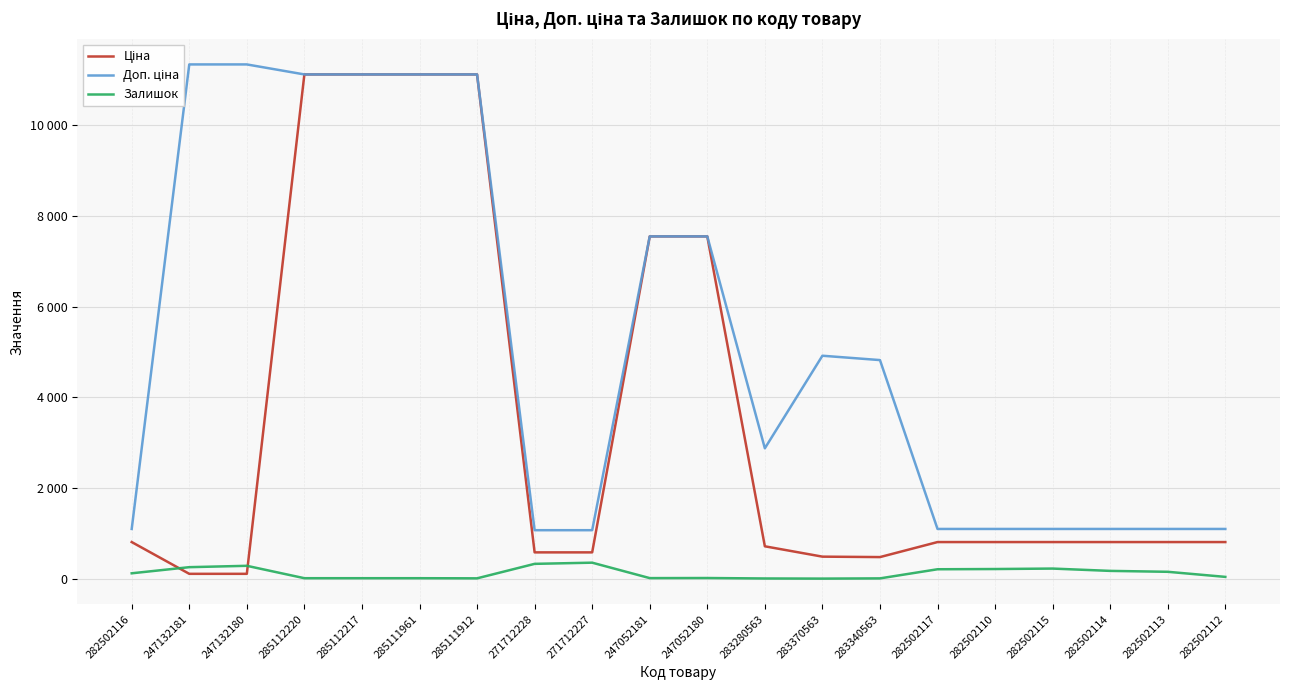

What is the difference between the maximum and minimum values in the Ціна series?

11000.2